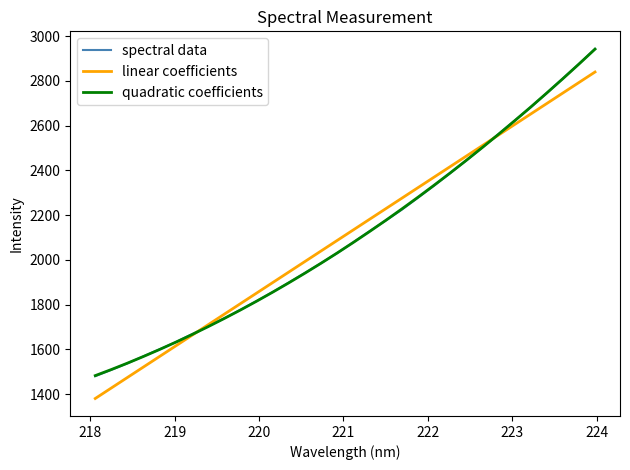

Is this an area chart (filled region under the line)?

No